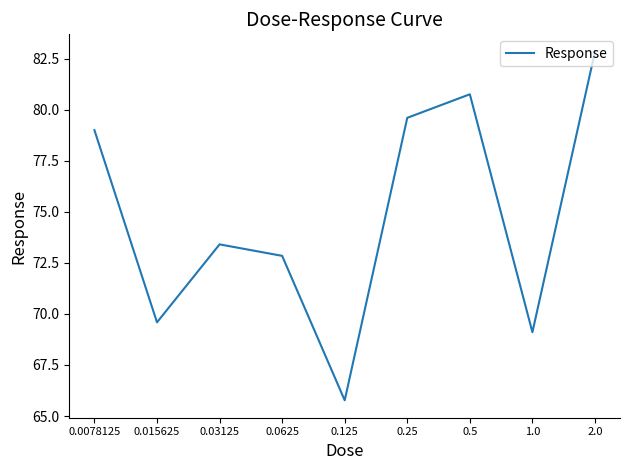

What is the smallest value displayed?

65.8